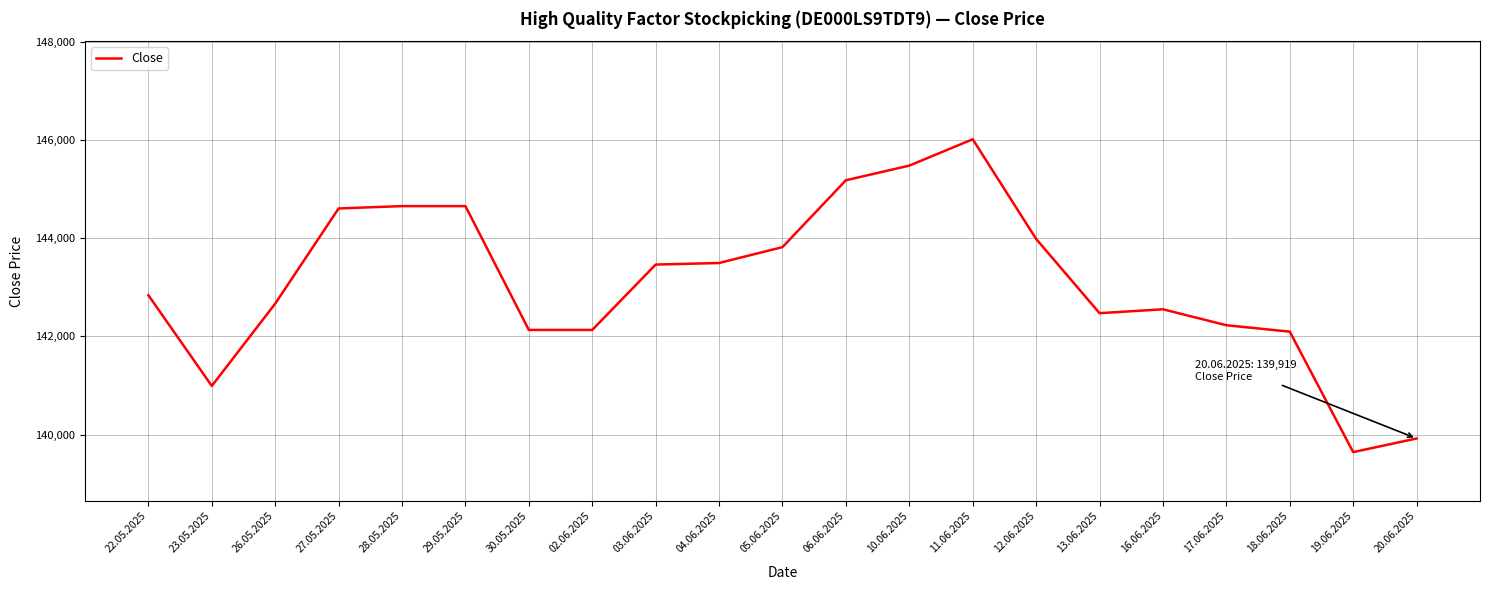

Approximately how many times larger is the value at 29.05.2025 compared to 05.06.2025?

1.0